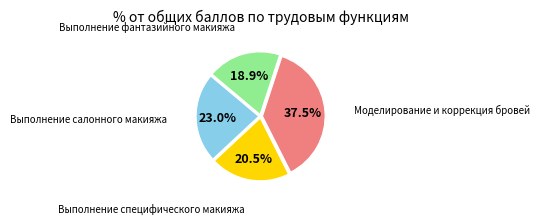

Is there a majority slice in this chart?

No